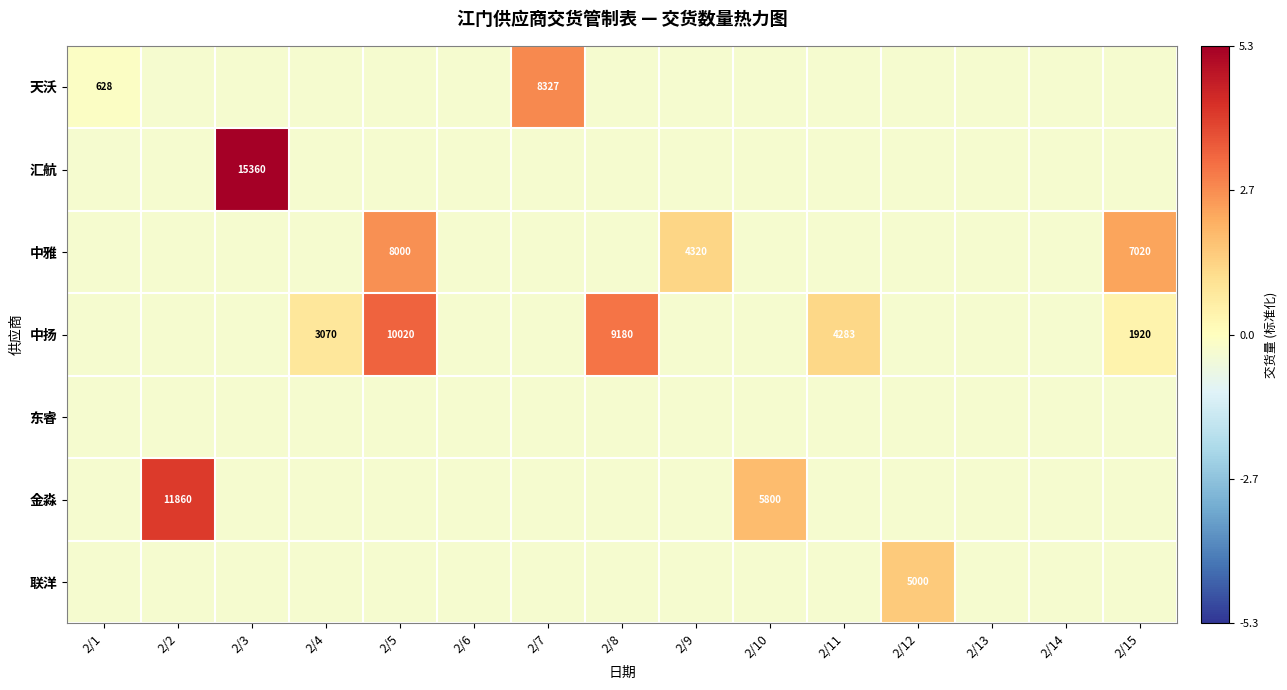

How many data points in 汇航 are less than 0?

14